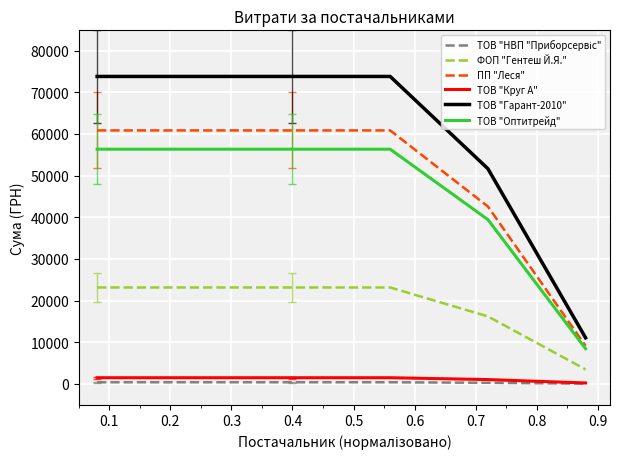

Which series has the largest range (max minus min)?

ТОВ "Гарант-2010"